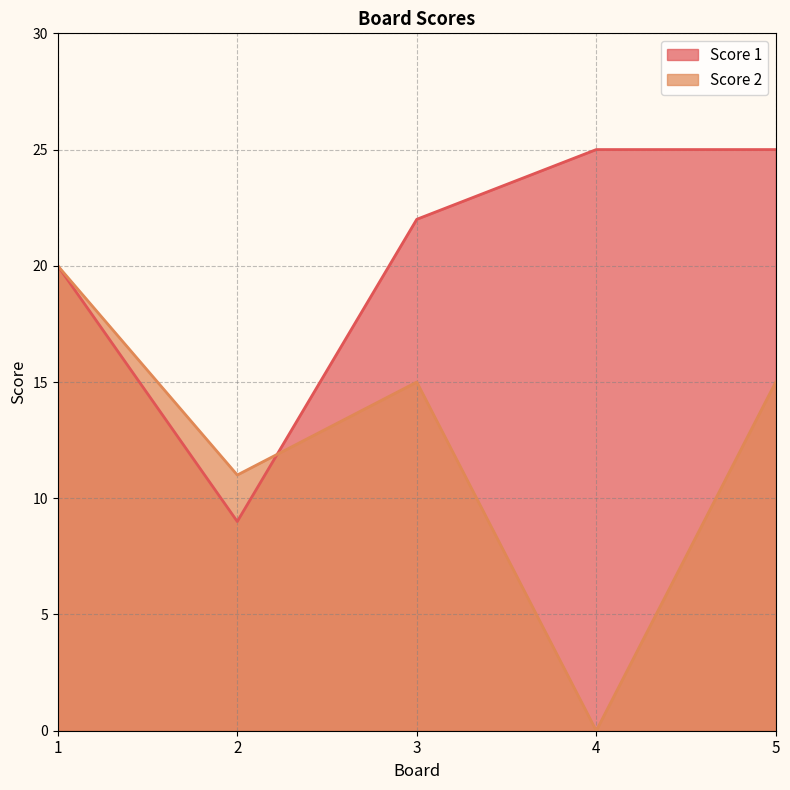

Reading left to right, list all the values displayed in this chart.

Score 1: 1=20	2=9	3=22	4=25	5=25
Score 2: 1=20	2=11	3=15	4=0	5=15